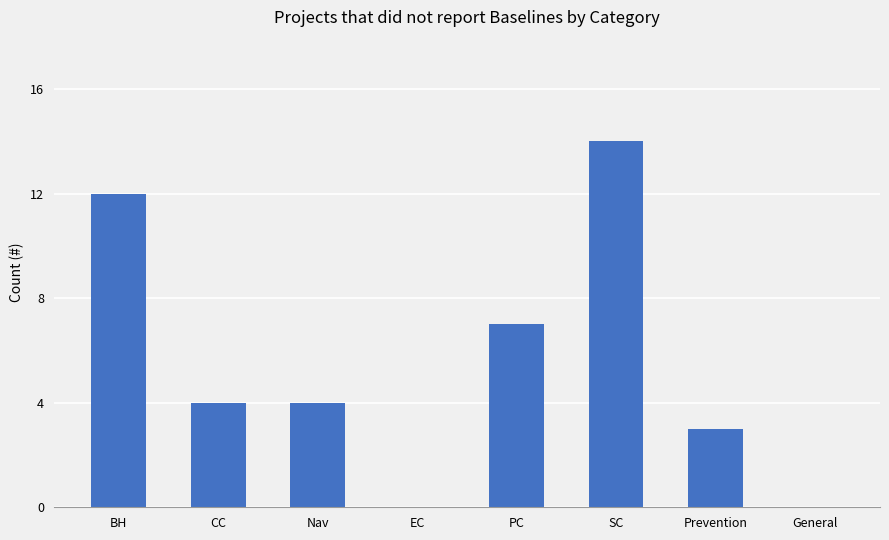

The value at EC is -7. True or false?

False